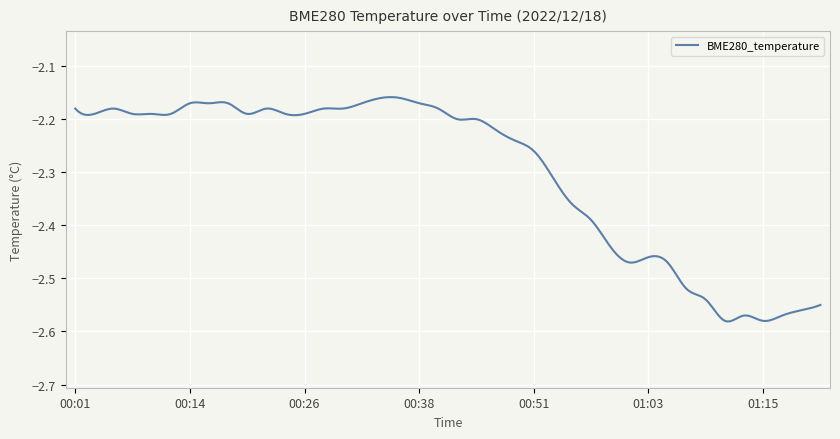

What is the difference between the maximum and minimum values?

0.4